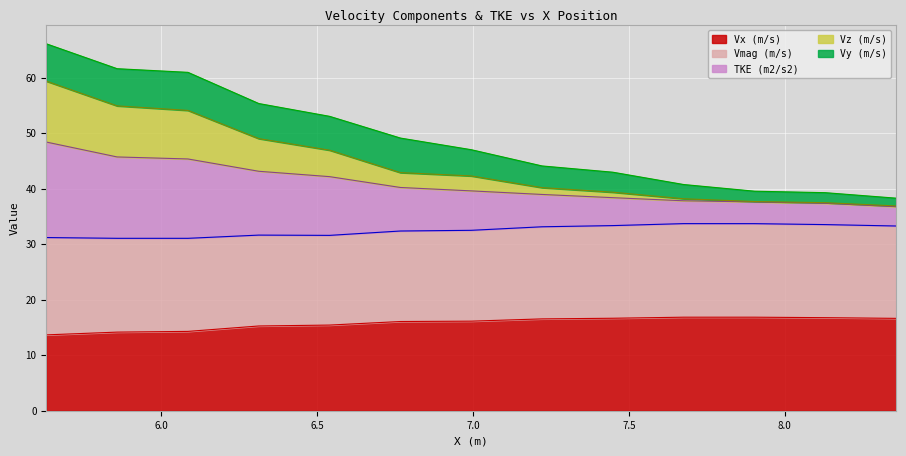

What is the minimum value for Vx (m/s)?

13.7